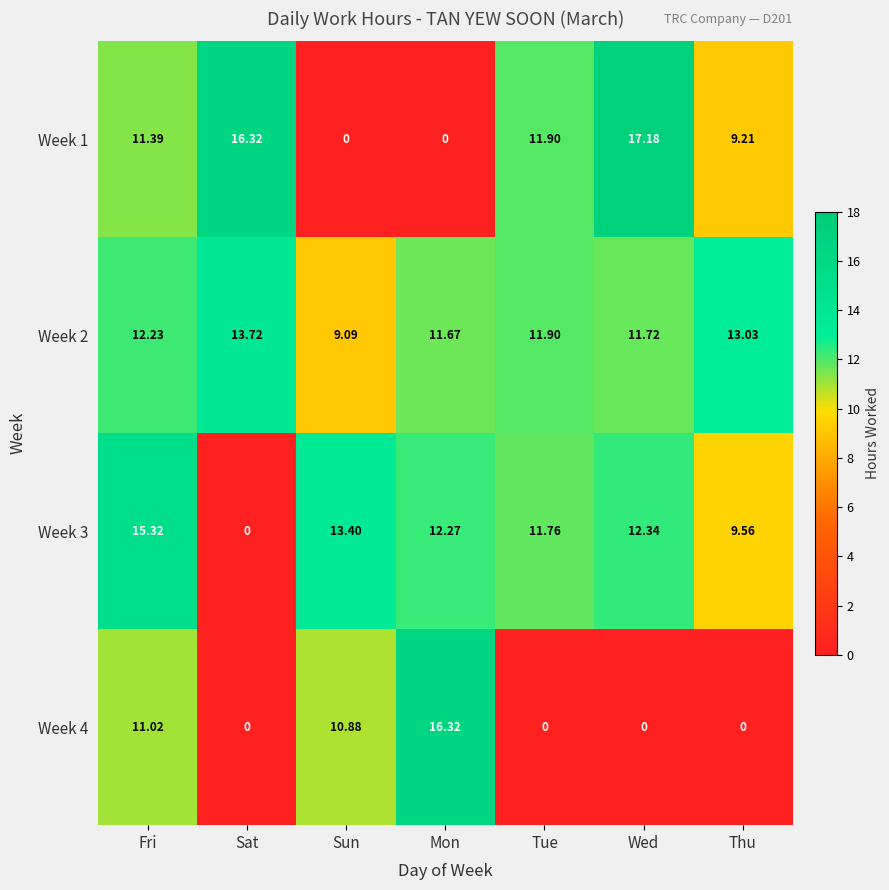

Is the value of Week 2 at Tue greater than the value of Week 3 at Sat?

Yes